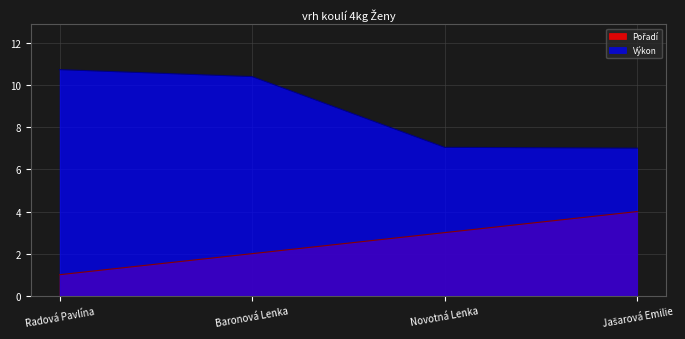

What is the difference between the maximum and minimum values in the Výkon series?

3.7